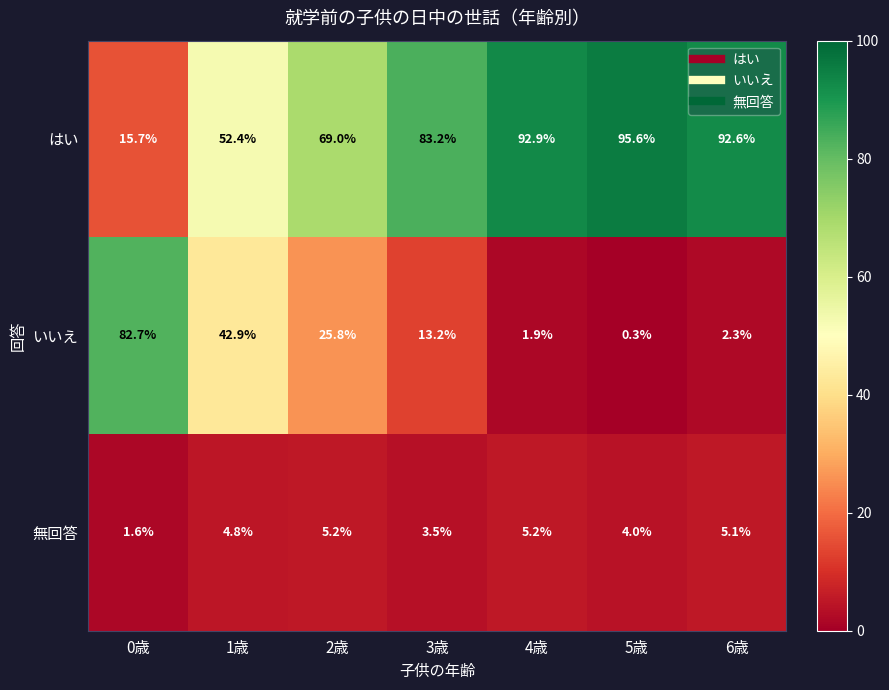

What is the average value of the いいえ series?

24.2